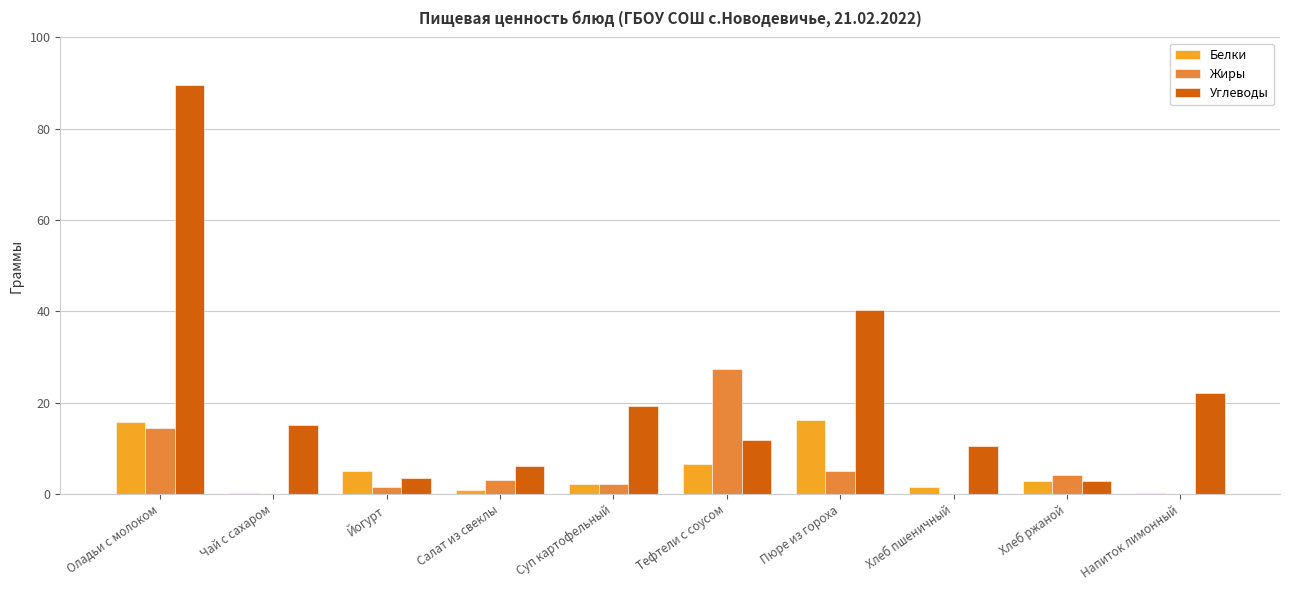

Which series changed the most between Йогурт and Тефтели с соусом?

Жиры